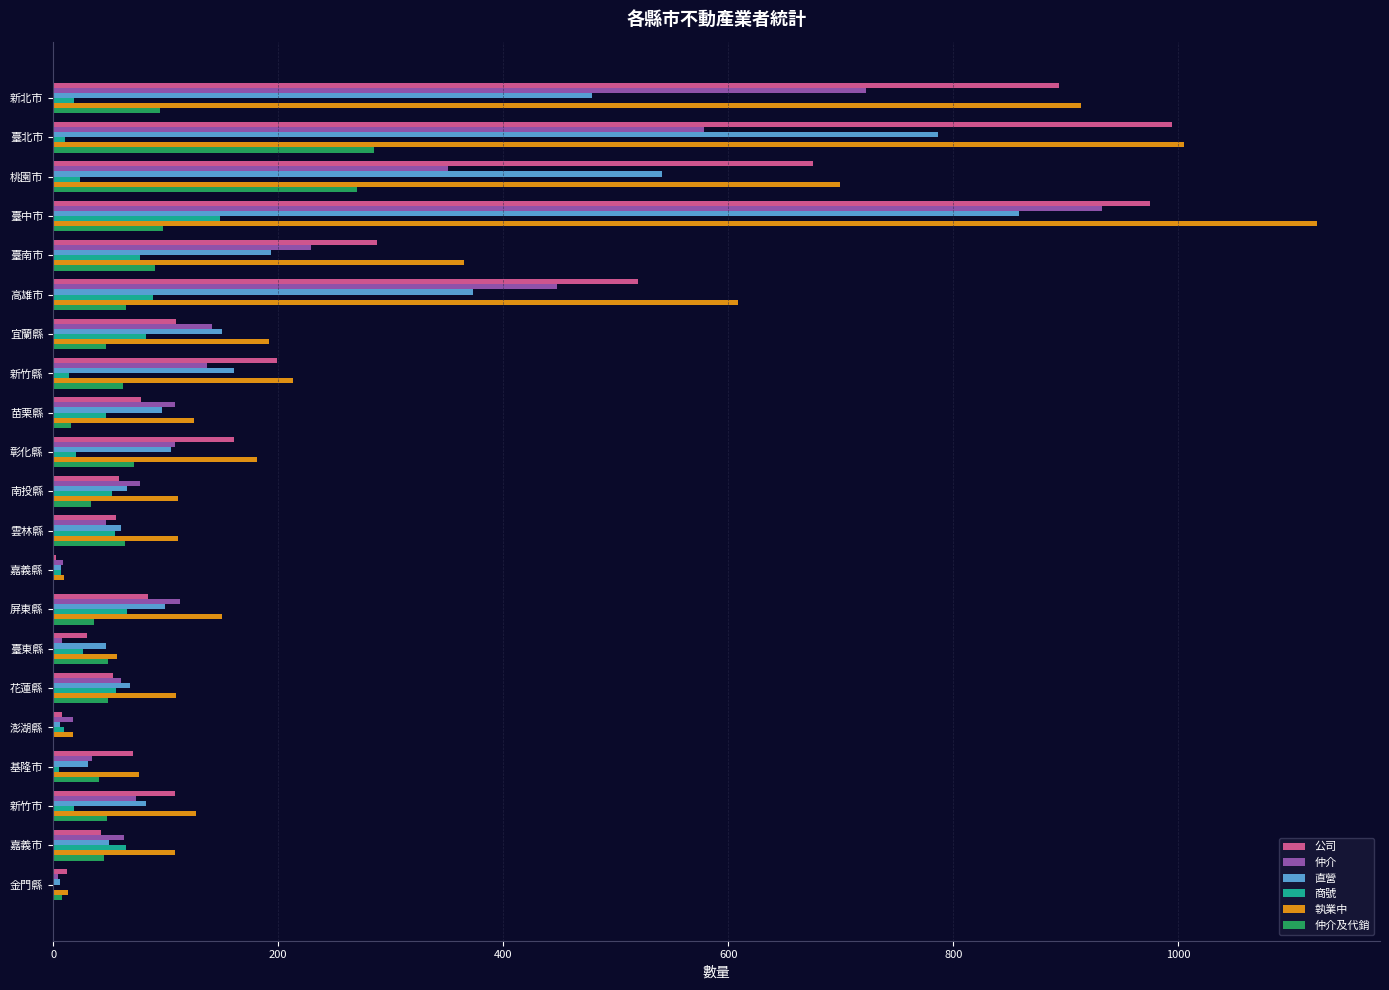

Which category has the highest value across all series?

臺中市